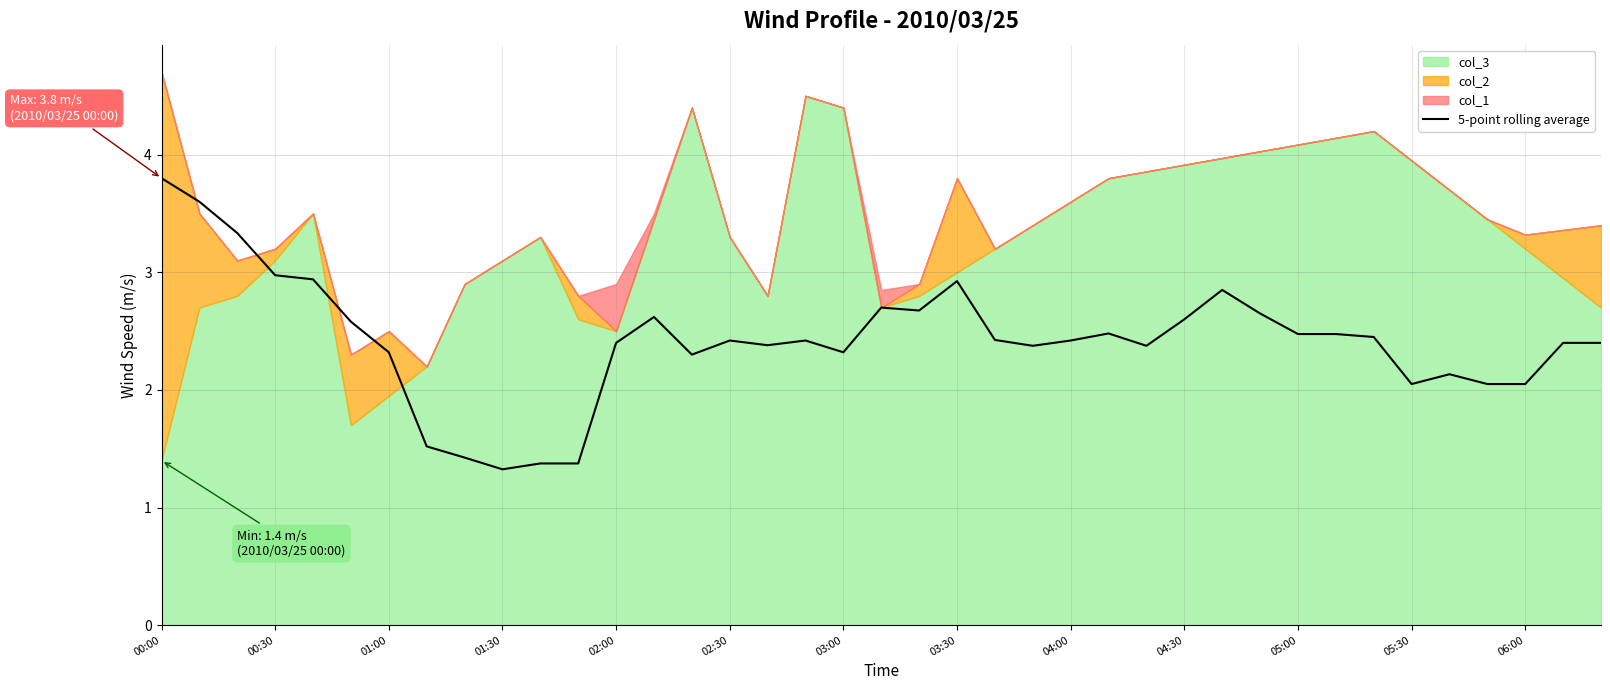

True or false: 5-point rolling average has a value of 2.4 at 02:00.

True